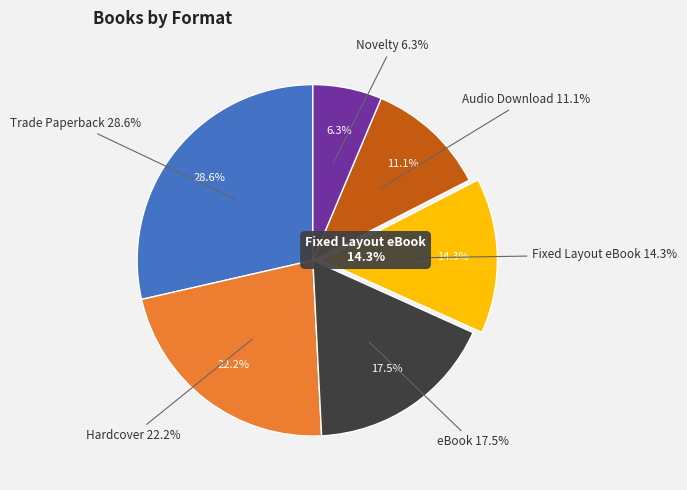

Rank the categories by value from lowest to highest.

Novelty, Audio Download, Fixed Layout eBook, eBook, Hardcover, Trade Paperback